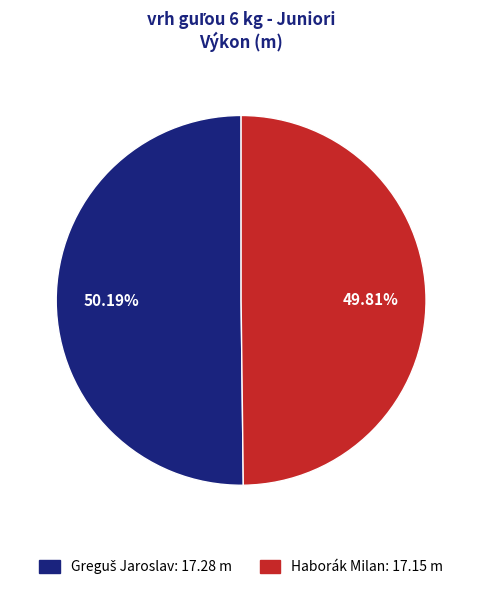

Is there any slice that represents more than half of the pie?

Yes